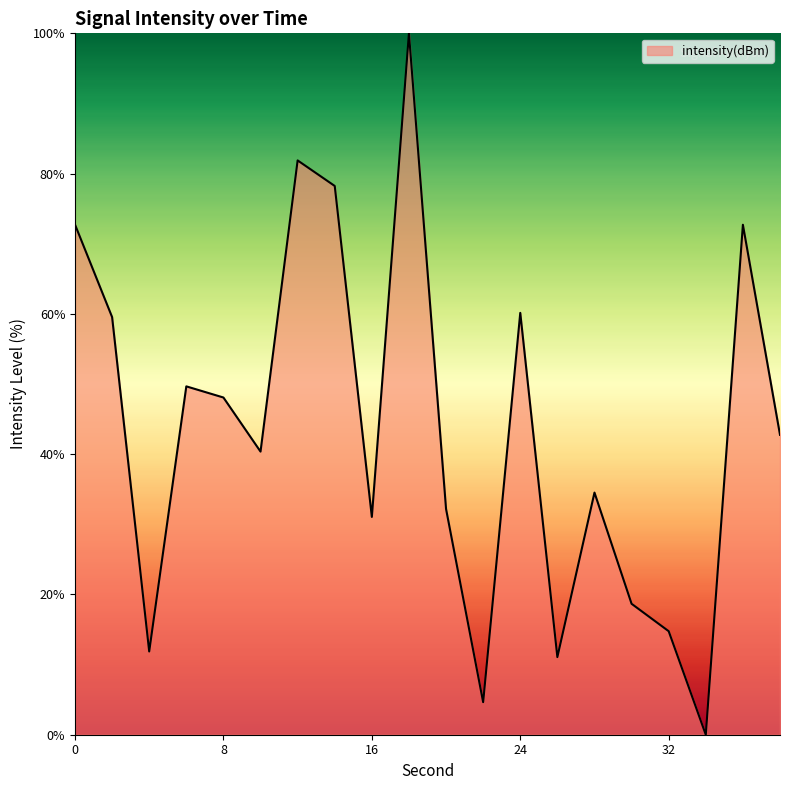

What is the maximum value shown in the chart?

100.0